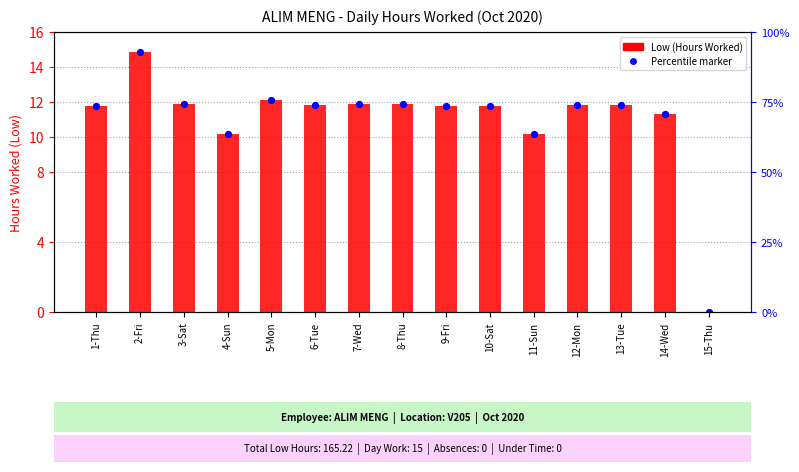

Which series contains the lowest Y value?

Low (Hours Worked)